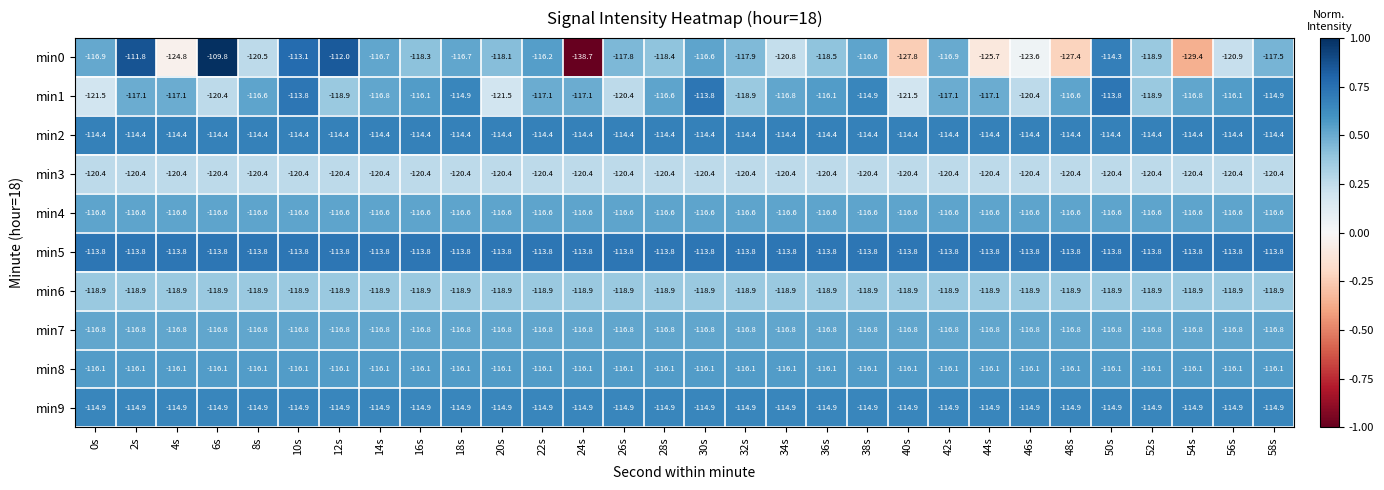

Between 22s and 48s, which series saw the biggest shift?

min0